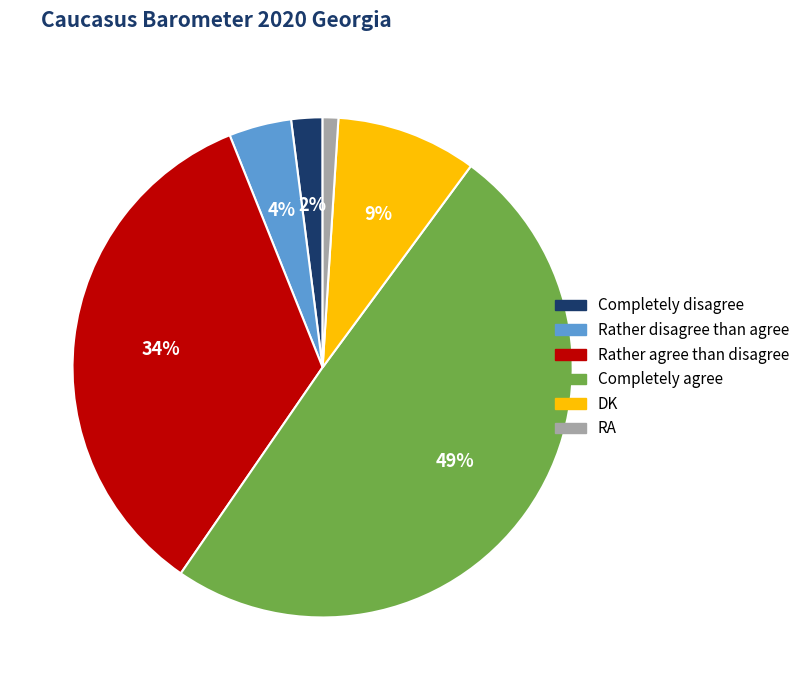

Is there a majority slice in this chart?

No